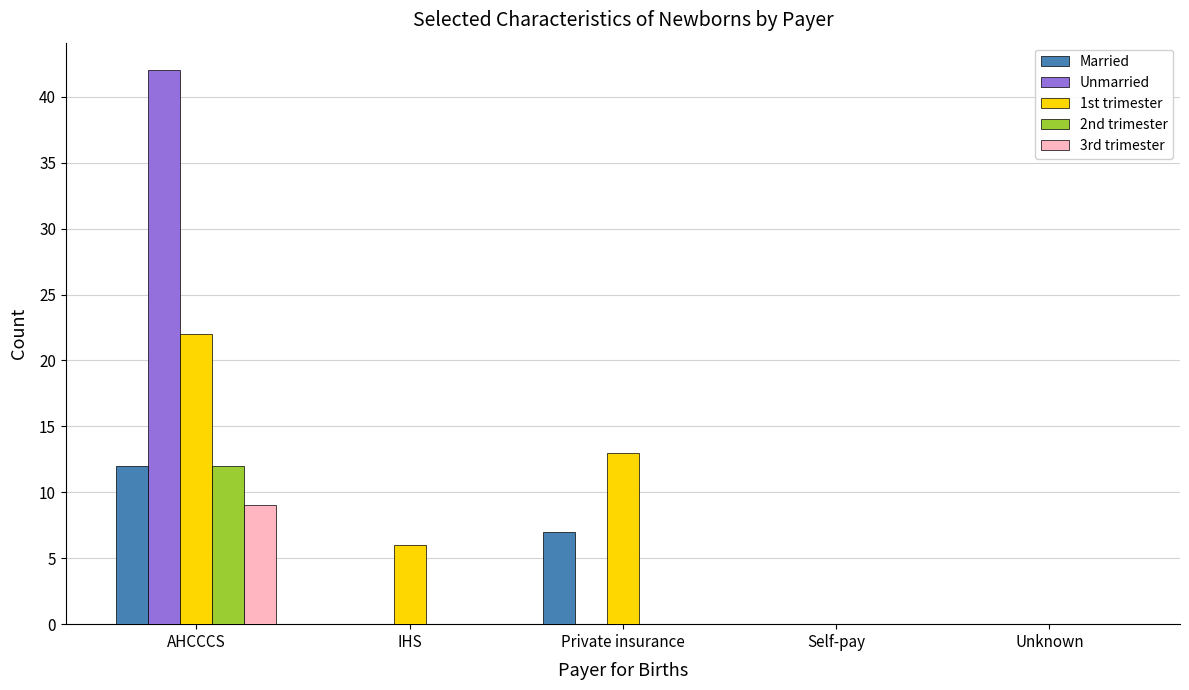

Which category has the highest value in the 2nd trimester series?

AHCCCS